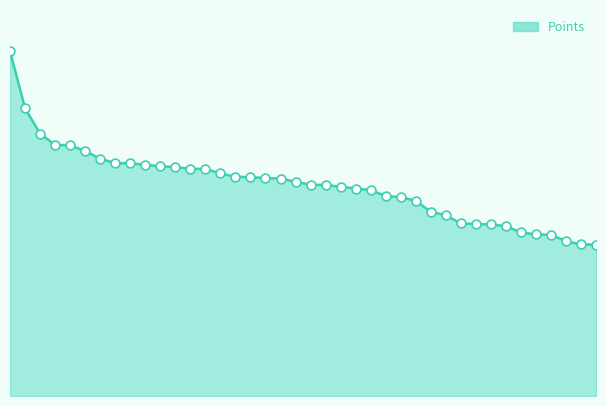

Does the chart have visible grid lines?

No